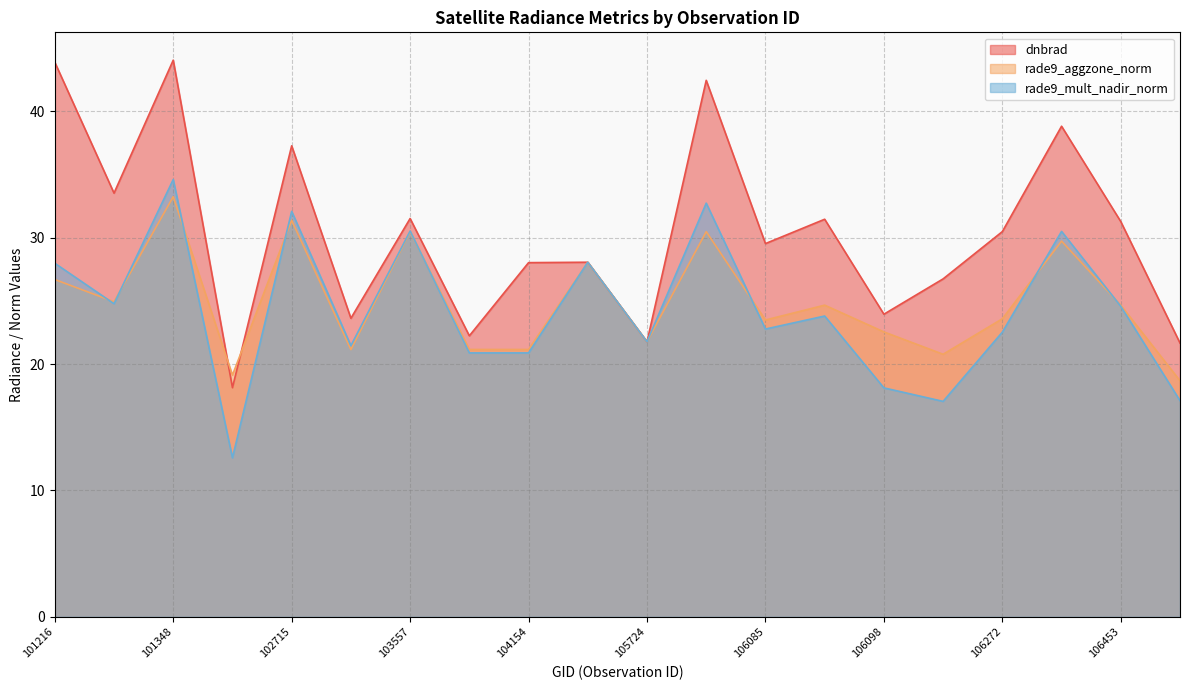

Where is rade9_aggzone_norm nearest to the value 25?

101225